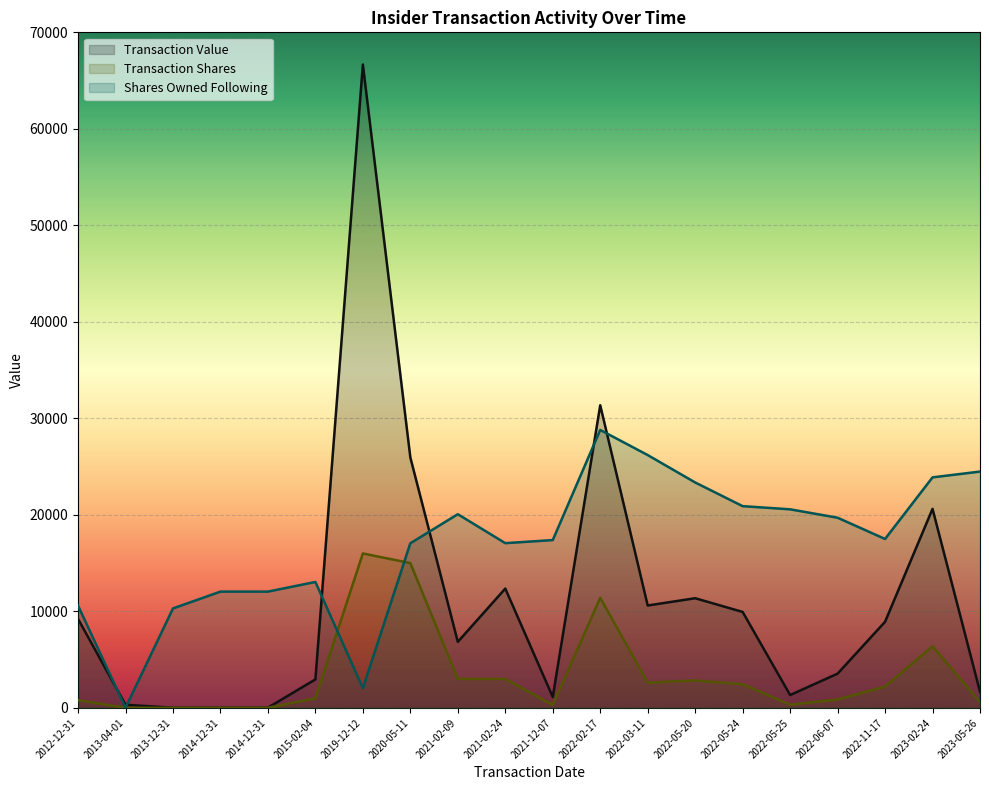

Reading right to left, transcribe all the data shown in this chart.

transactionValue: 2023-05-26=1668	2023-02-24=20620	2022-11-17=8918	2022-06-07=3545	2022-05-25=1328	2022-05-24=9939	2022-05-20=11360	2022-03-11=10606	2022-02-17=31356	2021-12-07=1125	2021-02-24=12360	2021-02-09=6840	2020-05-11=25950	2019-12-12=66667	2015-02-04=2950	2014-12-31=20	2014-12-31=20	2013-12-31=15	2013-04-01=316	2012-12-31=9223
transactionShares: 2023-05-26=600	2023-02-24=6384	2022-11-17=2202	2022-06-07=871	2022-05-25=328	2022-05-24=2454	2022-05-20=2840	2022-03-11=2605	2022-02-17=11402	2021-12-07=300	2021-02-24=3000	2021-02-09=3000	2020-05-11=15000	2019-12-12=16000	2015-02-04=1000	2014-12-31=6	2014-12-31=6	2013-12-31=5	2013-04-01=12	2012-12-31=803
sharesOwnedFollowingTransaction: 2023-05-26=24484	2023-02-24=23884	2022-11-17=17500	2022-06-07=19702	2022-05-25=20573	2022-05-24=20901	2022-05-20=23355	2022-03-11=26195	2022-02-17=28798	2021-12-07=17386	2021-02-24=17066	2021-02-09=20066	2020-05-11=17054	2019-12-12=2045	2015-02-04=13045	2014-12-31=12045	2014-12-31=12045	2013-12-31=10303	2013-04-01=0	2012-12-31=10598